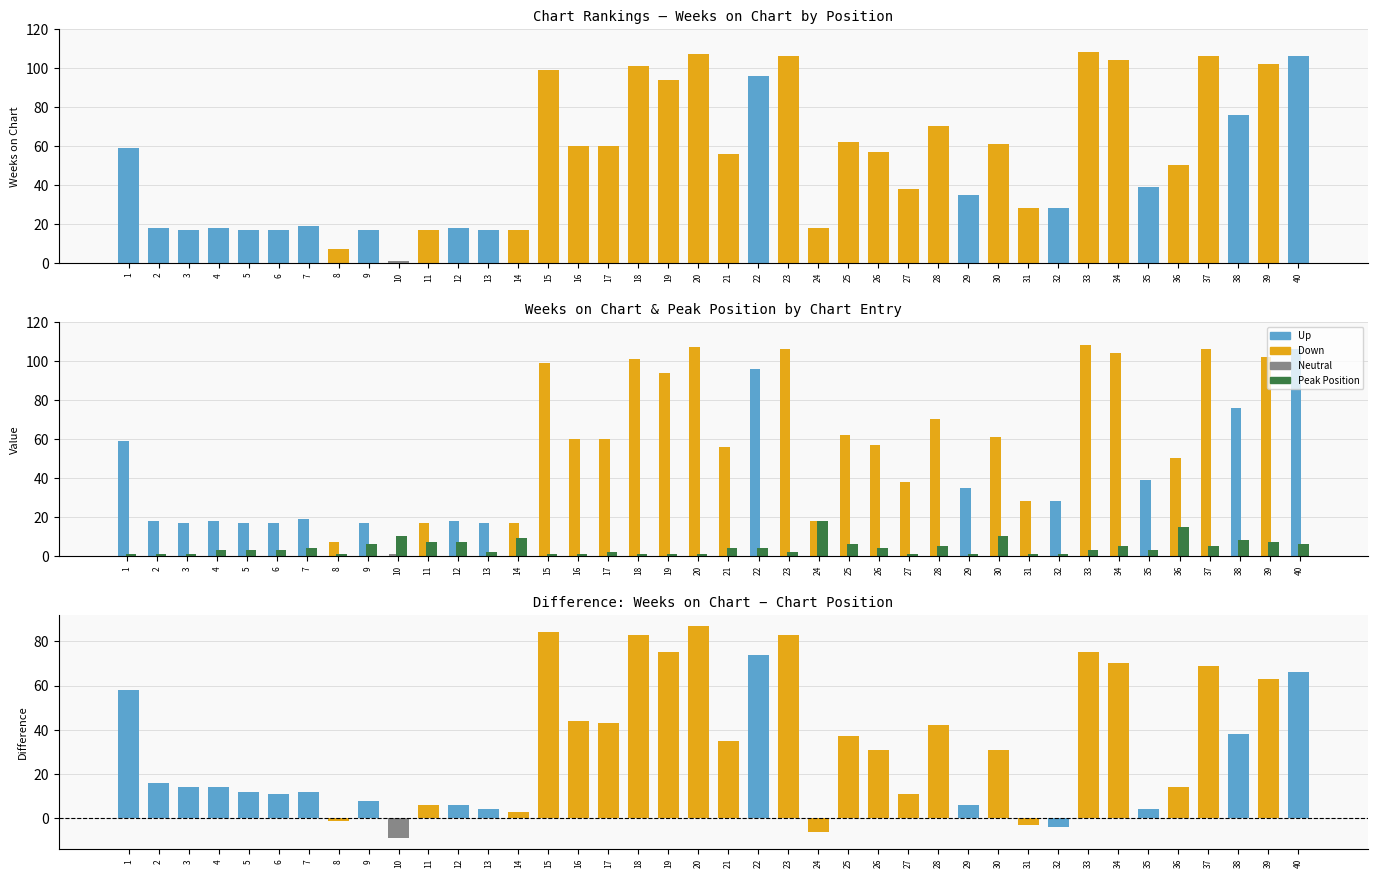

How many groups of bars are there?

40